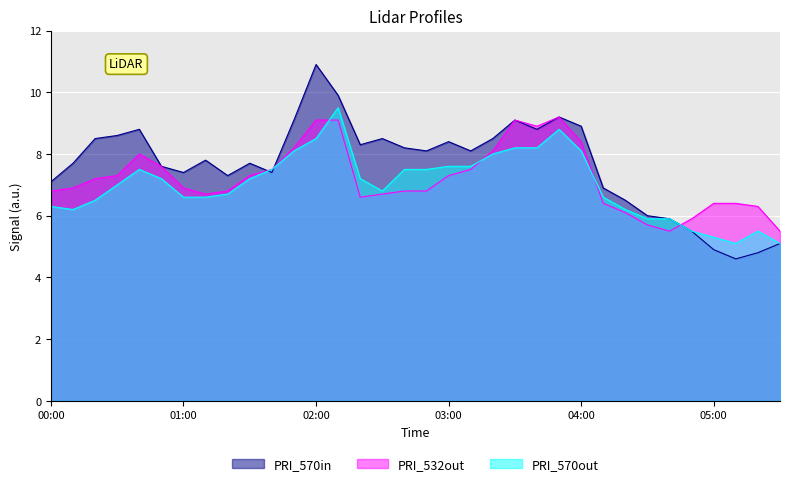

Which label corresponds to the largest value in the chart?

02:00